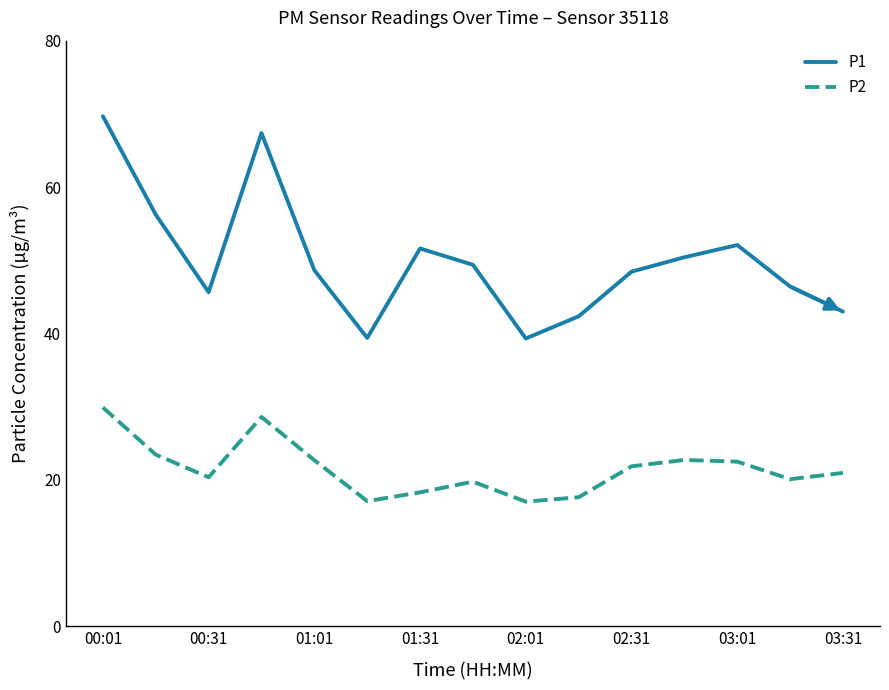

Is this an area chart (filled region under the line)?

No